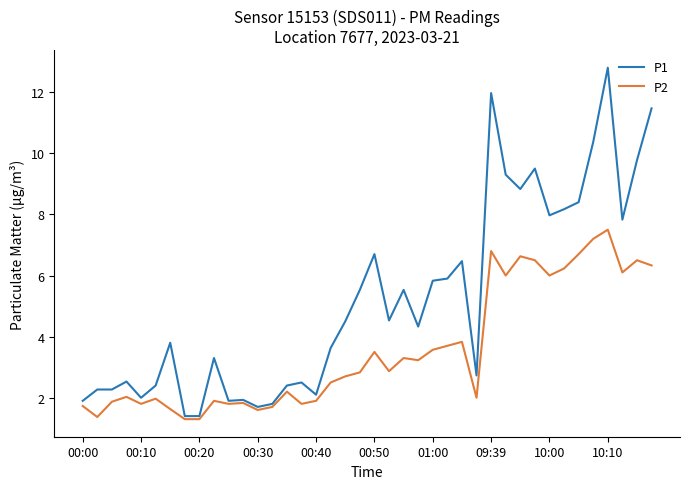

How many lines are shown in the chart?

2